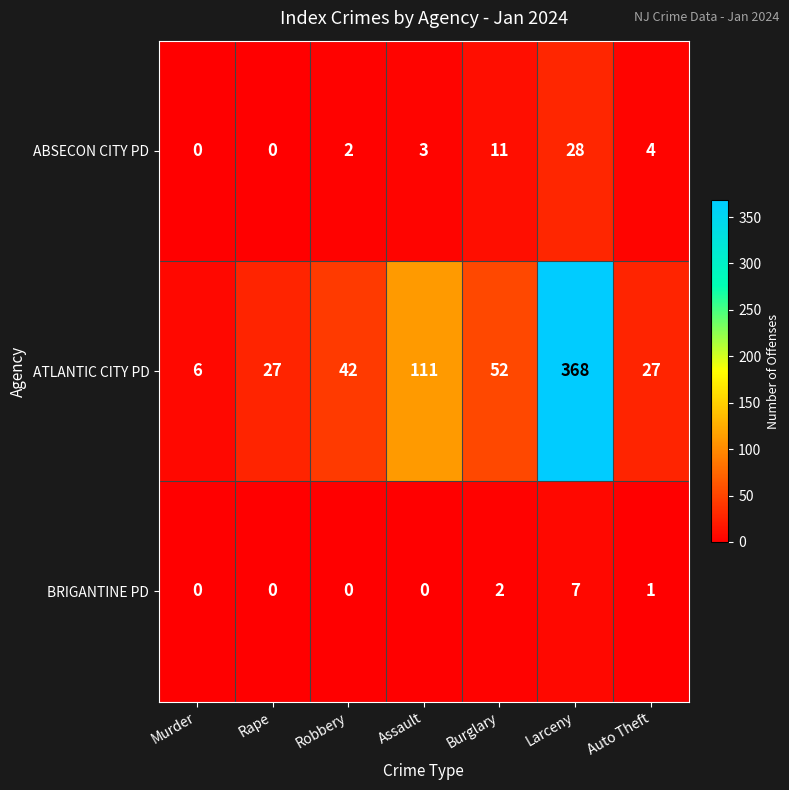

What is the difference between the maximum and second lowest values in the ATLANTIC CITY PD series?

341